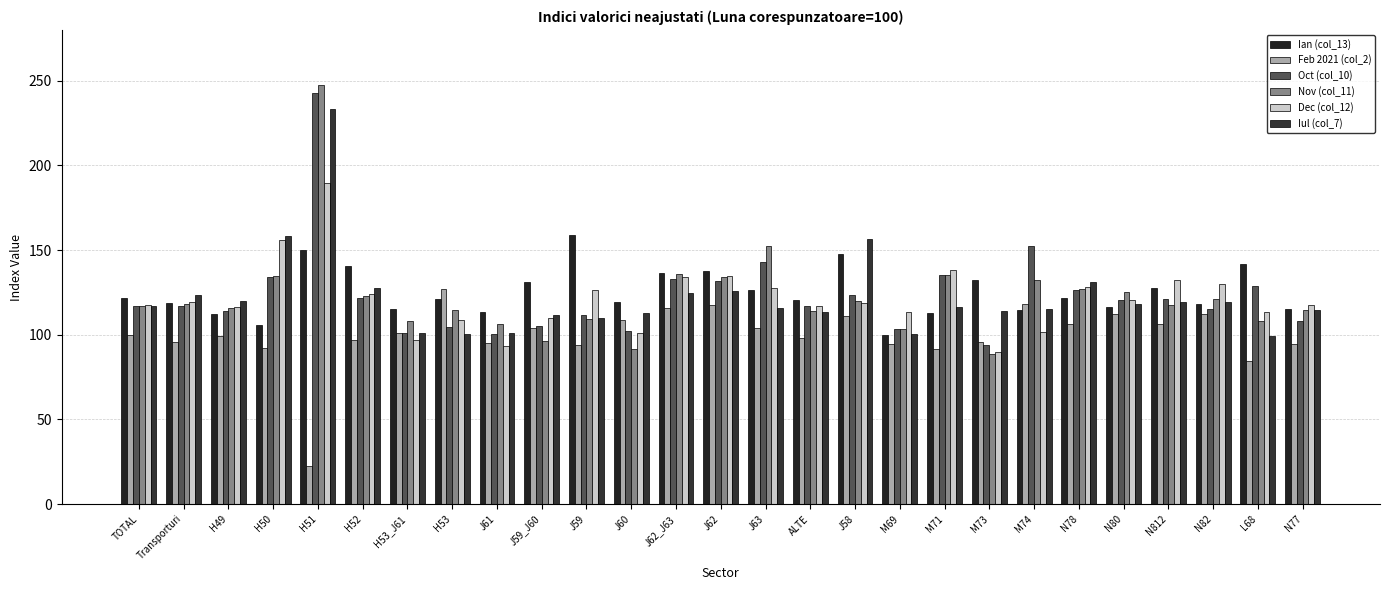

The value of Iul (col_7) at H53 is 100.4. True or false?

True